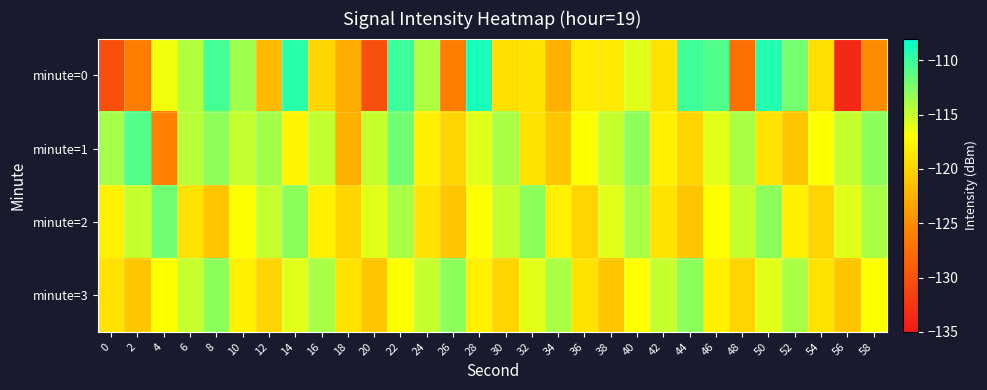

How many series are shown in this chart?

4